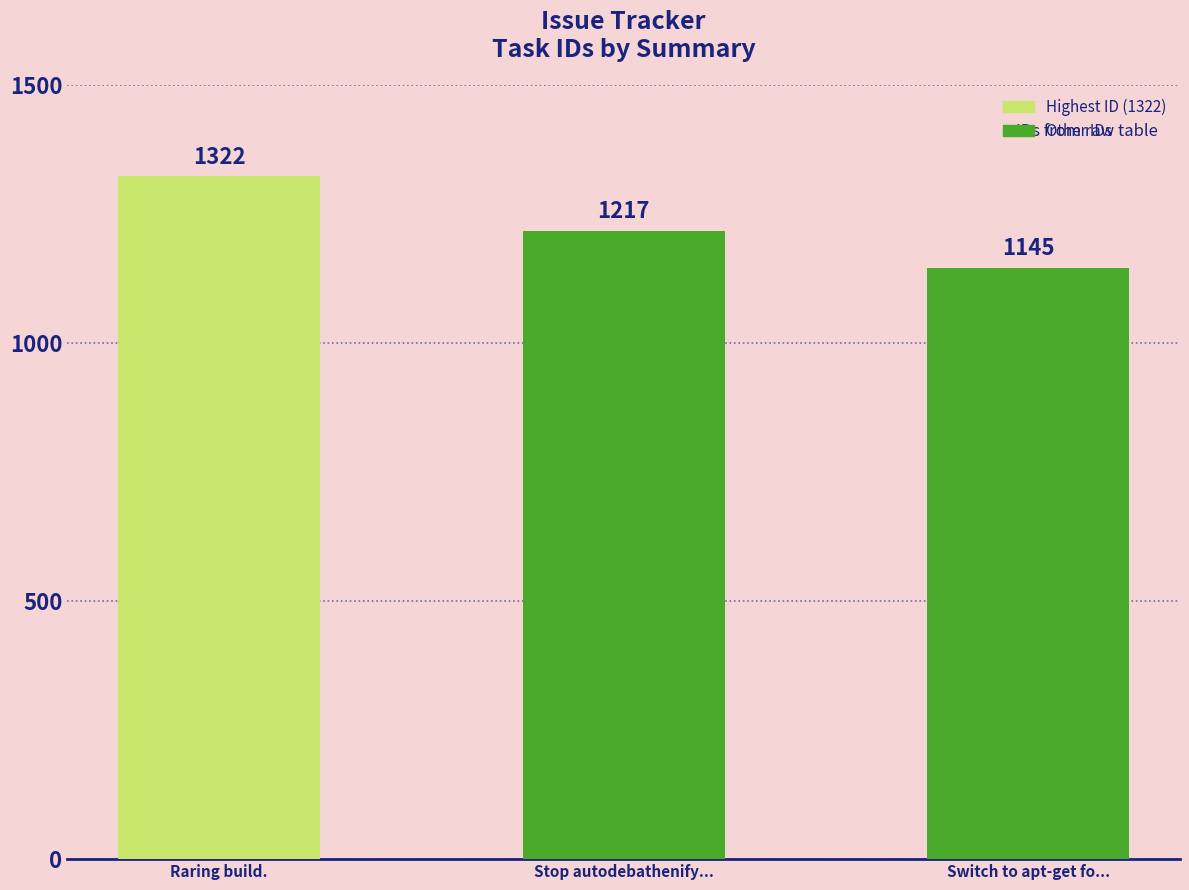

Which has a higher value, Stop autodebathenify... or Raring build.?

Raring build.